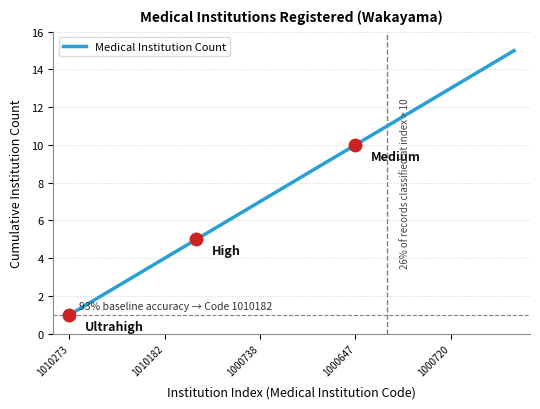

What is the difference between the maximum and second lowest values?

14.0